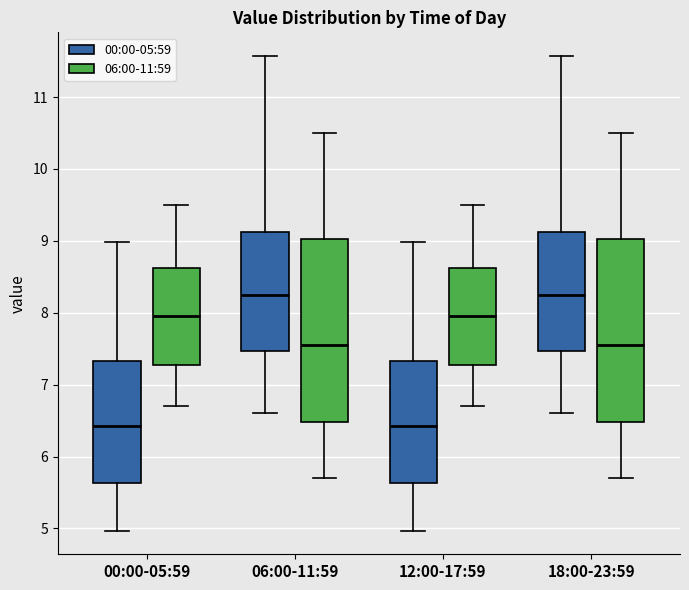

Reading left to right, read every box against the y-axis: the position of its median line, the range the box covers, and the ends of its whiskers. The values are not printed on the chart, so give them approximately, as read against the axis.

00:00-05:59 (00:00-05:59): median 6.4, box 5.6 to 7.3, whiskers 5.0 to 9.0
00:00-05:59 (06:00-11:59): median 8.0, box 7.3 to 8.6, whiskers 6.7 to 9.5
06:00-11:59 (00:00-05:59): median 8.3, box 7.5 to 9.1, whiskers 6.6 to 11.6
06:00-11:59 (06:00-11:59): median 7.6, box 6.5 to 9.0, whiskers 5.7 to 10.5
12:00-17:59 (00:00-05:59): median 6.4, box 5.6 to 7.3, whiskers 5.0 to 9.0
12:00-17:59 (06:00-11:59): median 8.0, box 7.3 to 8.6, whiskers 6.7 to 9.5
18:00-23:59 (00:00-05:59): median 8.3, box 7.5 to 9.1, whiskers 6.6 to 11.6
18:00-23:59 (06:00-11:59): median 7.6, box 6.5 to 9.0, whiskers 5.7 to 10.5